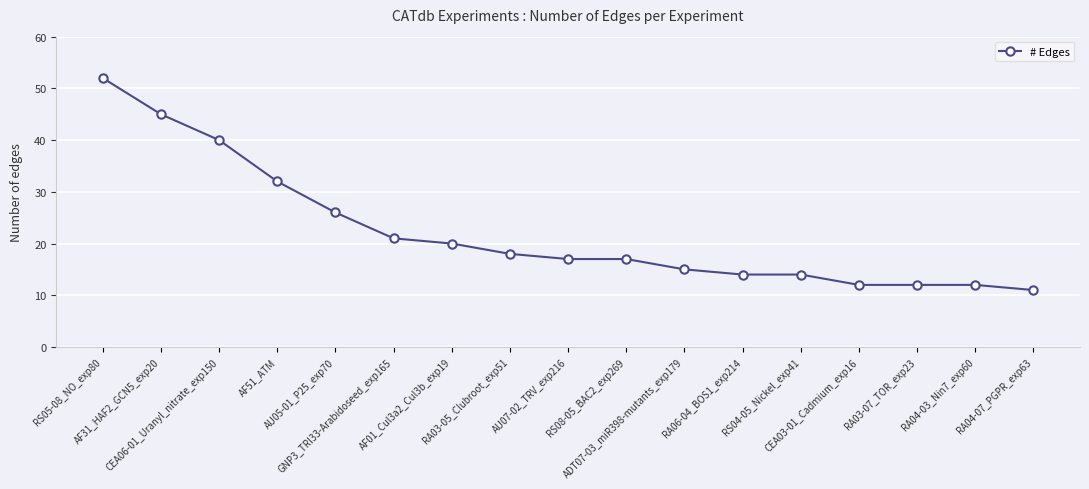

Reading left to right, what are all the values shown in this chart?

RS05-08_NO_exp80=52	AF31_HAF2_GCN5_exp20=45	CEA06-01_Uranyl_nitrate_exp150=40	AF51_ATM=32	AU05-01_P25_exp70=26	GNP3_TRI33-Arabidoseed_exp165=21	AF01_Cul3a2_Cul3b_exp19=20	RA03-05_Clubroot_exp51=18	AU07-02_TRV_exp216=17	RS08-05_BAC2_exp269=17	ADT07-03_miR398-mutants_exp179=15	RA06-04_BOS1_exp214=14	RS04-05_Nickel_exp41=14	CEA03-01_Cadmium_exp16=12	RA03-07_TOR_exp23=12	RA04-03_Nin7_exp60=12	RA04-07_PGPR_exp63=11